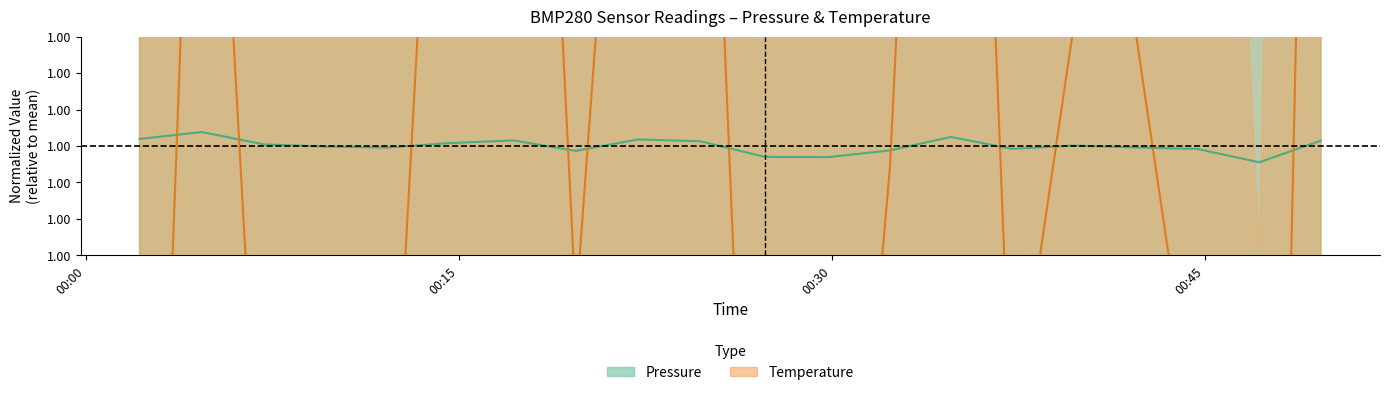

How many data points in Pressure center are above 1?

10